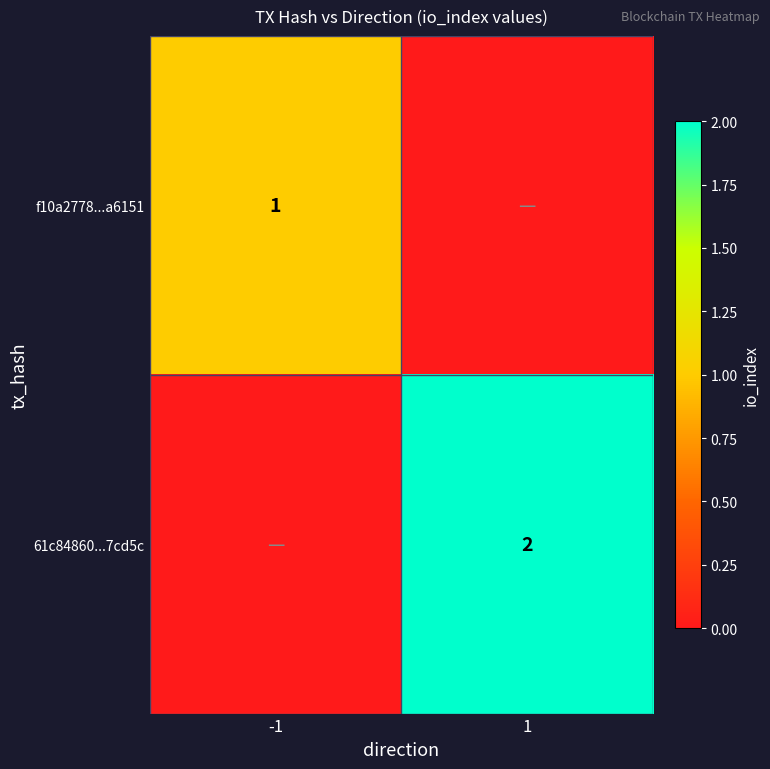

True or false: 61c84860...7cd5c has a value of 4 at 1.

False